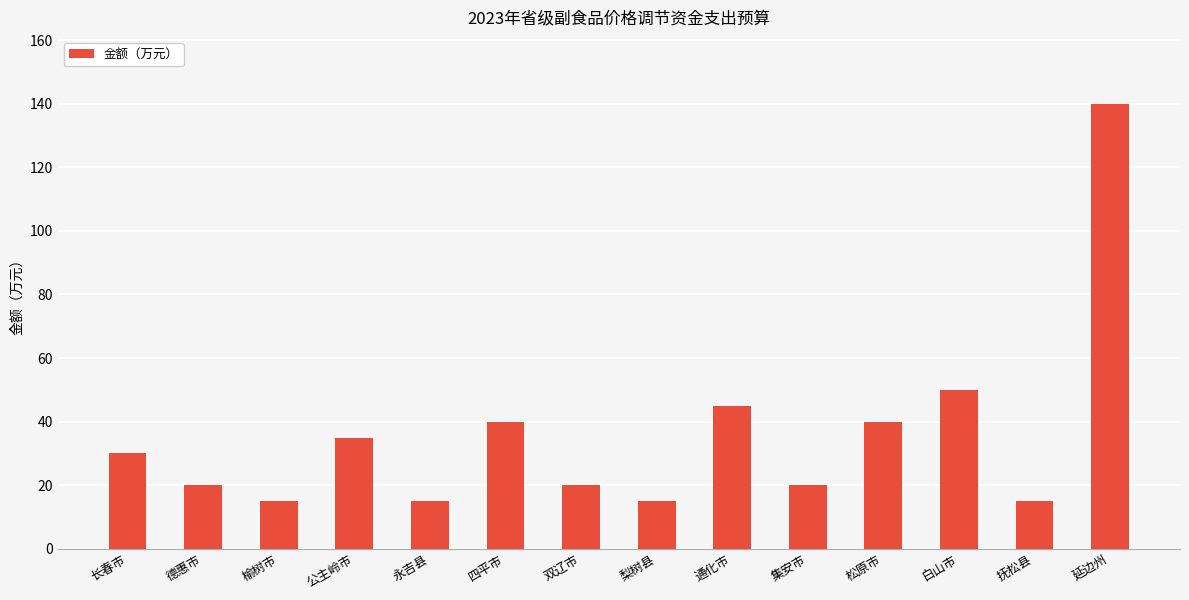

Count the number of categories in the chart.

14